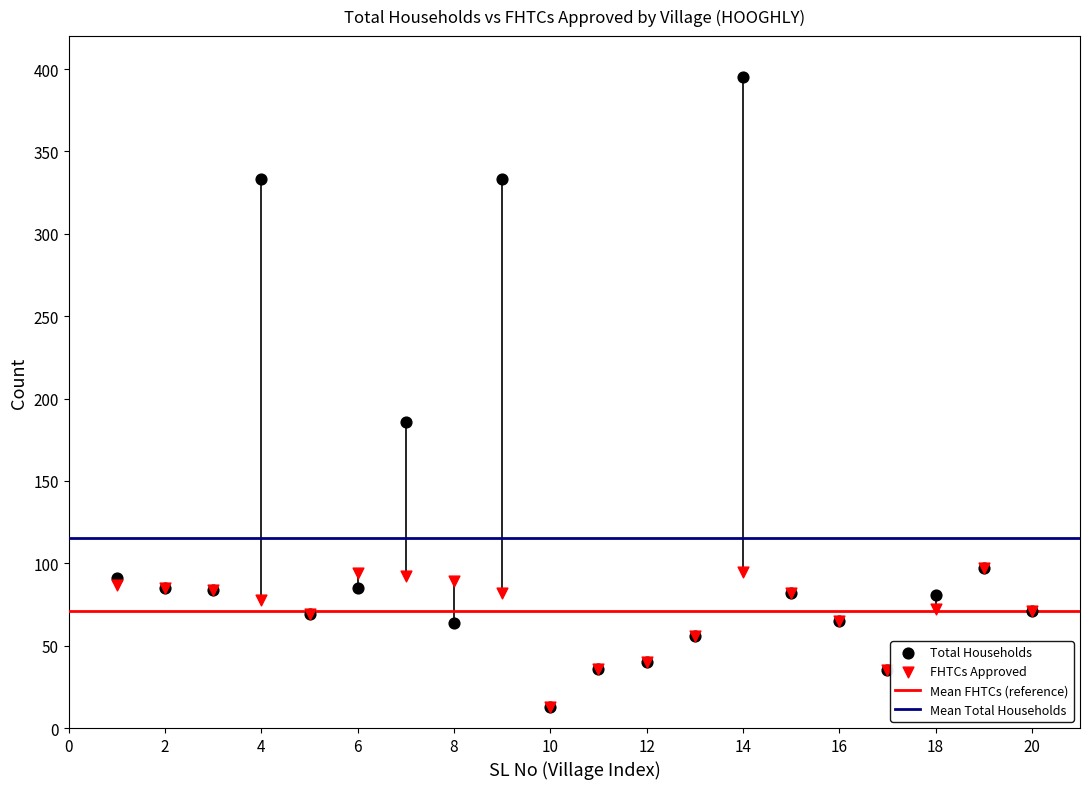

Which series has the widest spread of Y values?

Total Households